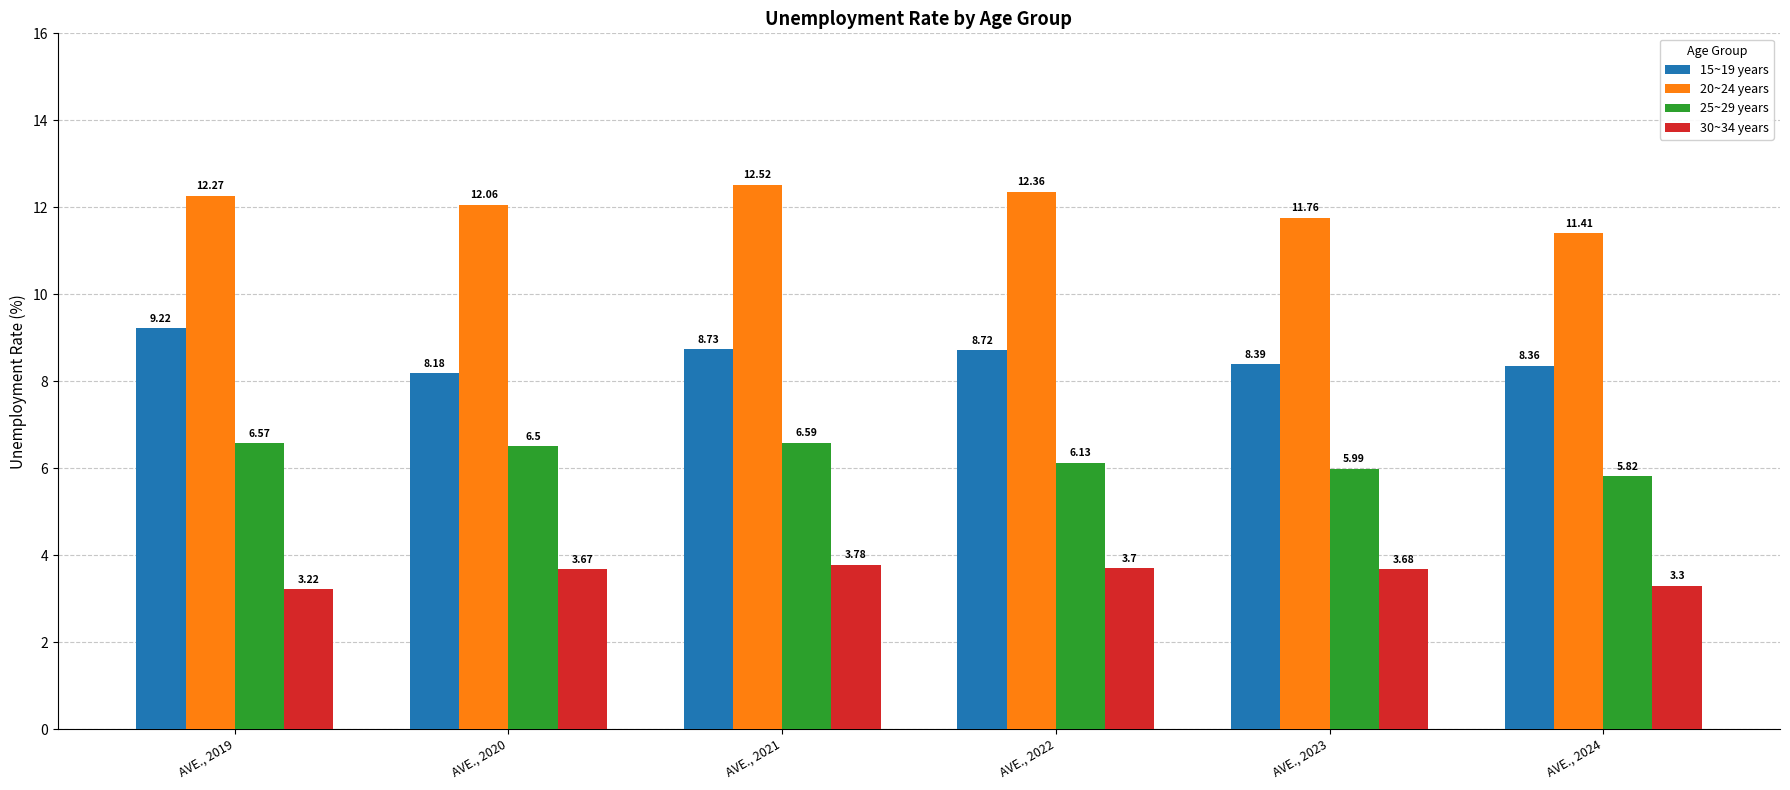

At which label does 25~29 years reach its minimum?

AVE., 2024